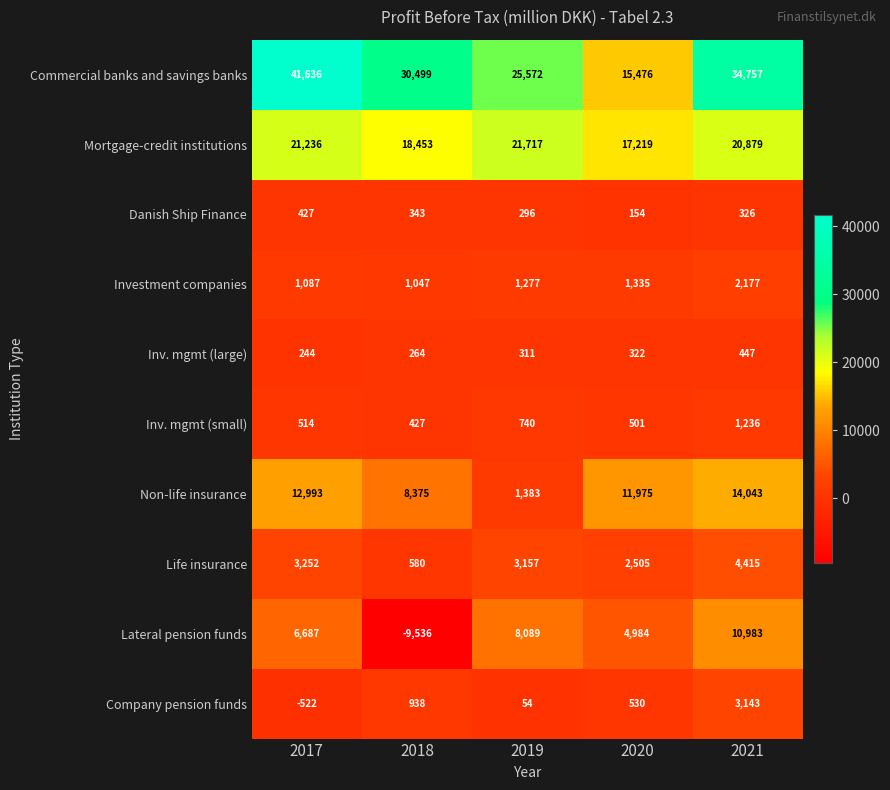

List the labels in order of Danish Ship Finance value, largest first.

2017, 2018, 2021, 2019, 2020